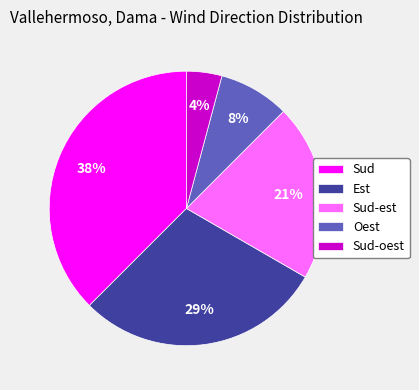

True or false: Sud accounts for 49% of the total.

False